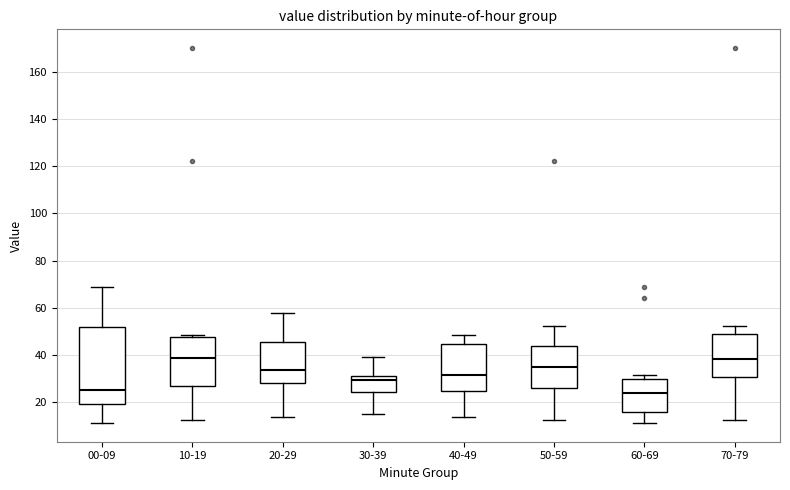

Where is the lower edge of the box for 40-49 on the y-axis? The values are not printed on the chart, so give them approximately, as read against the axis.

24